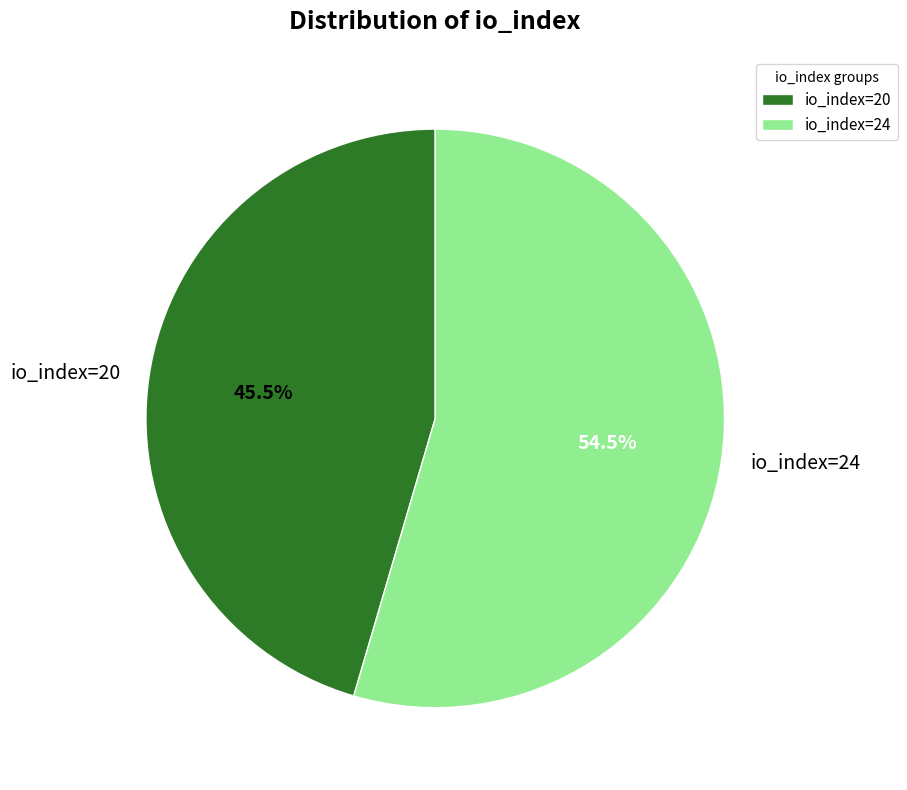

Approximately how many times larger is the value at io_index=20 compared to io_index=24?

0.8